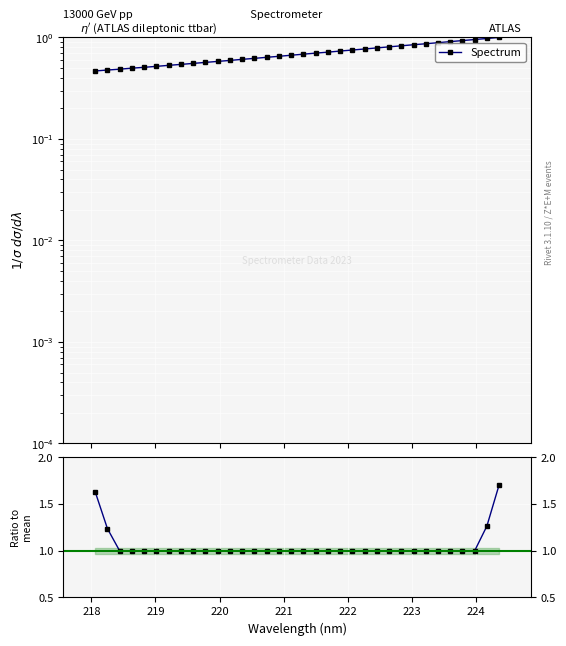

What is the spread (max minus min) of values at 219?

0.5